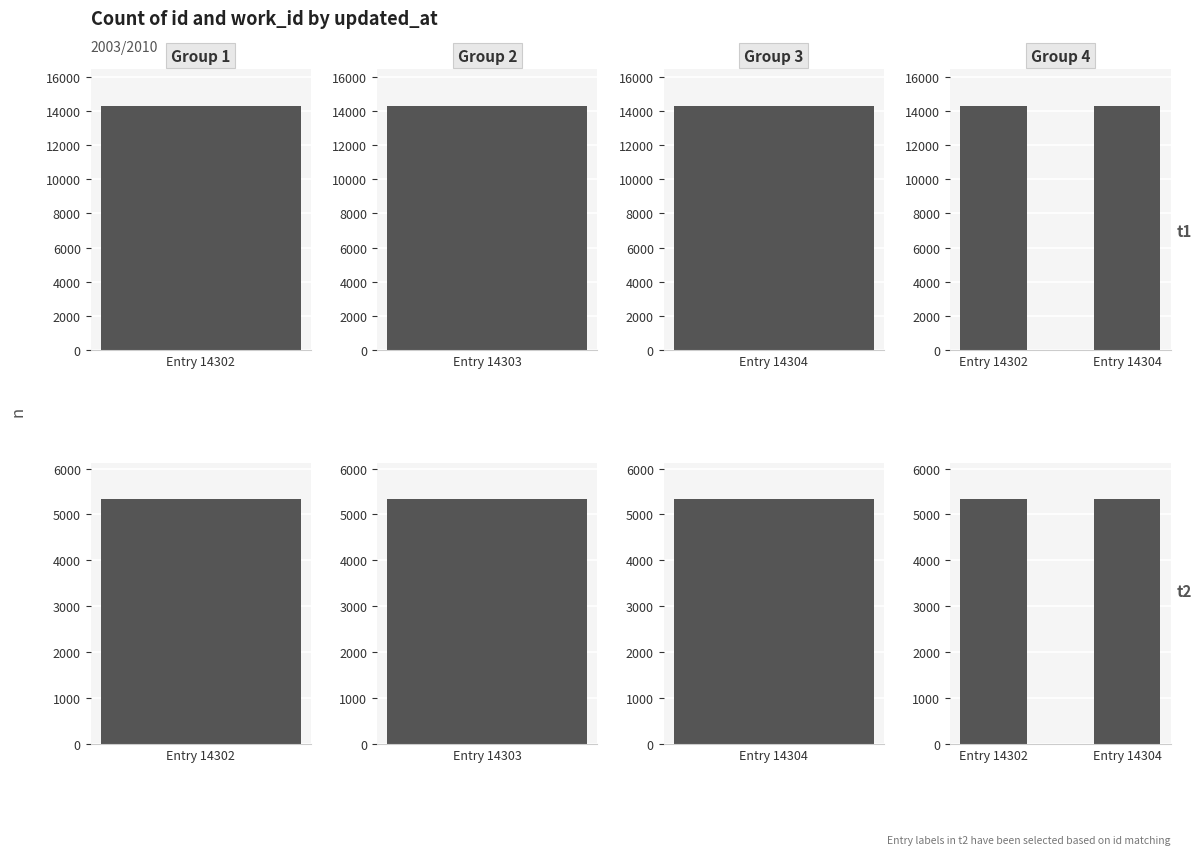

Which category has the lowest value in the work_id series?

Entry 14302